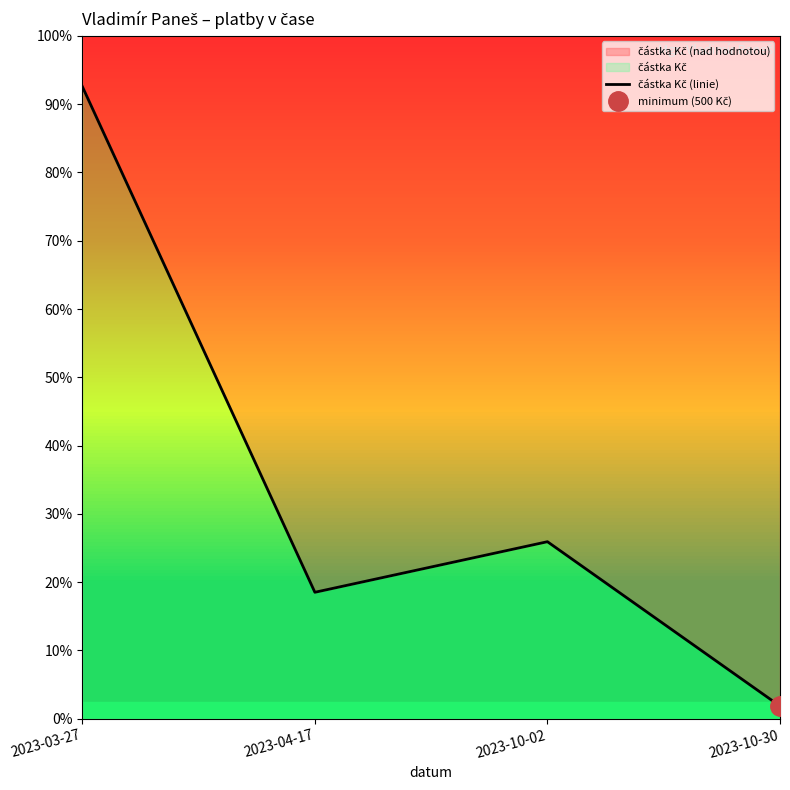

List the labels in order of value, smallest first.

2023-10-30, 2023-04-17, 2023-10-02, 2023-03-27